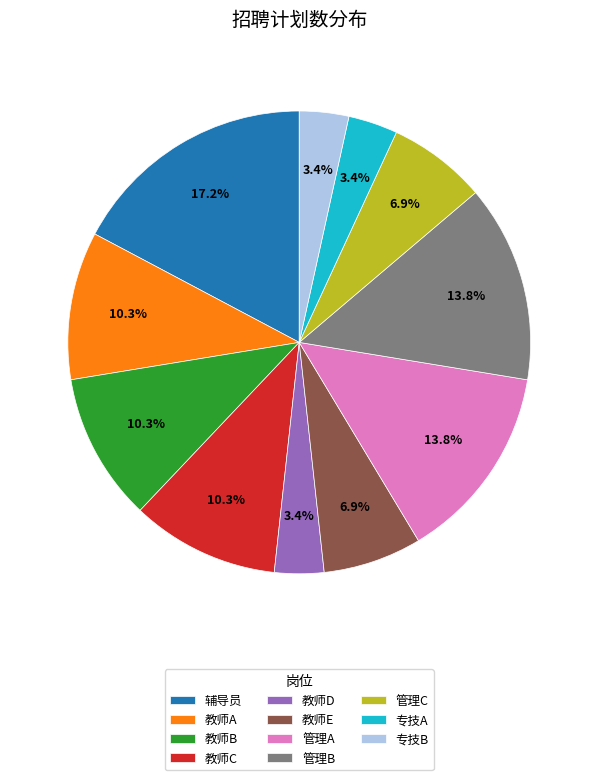

What percentage do 辅导员 and 教师A together represent?

27.6%